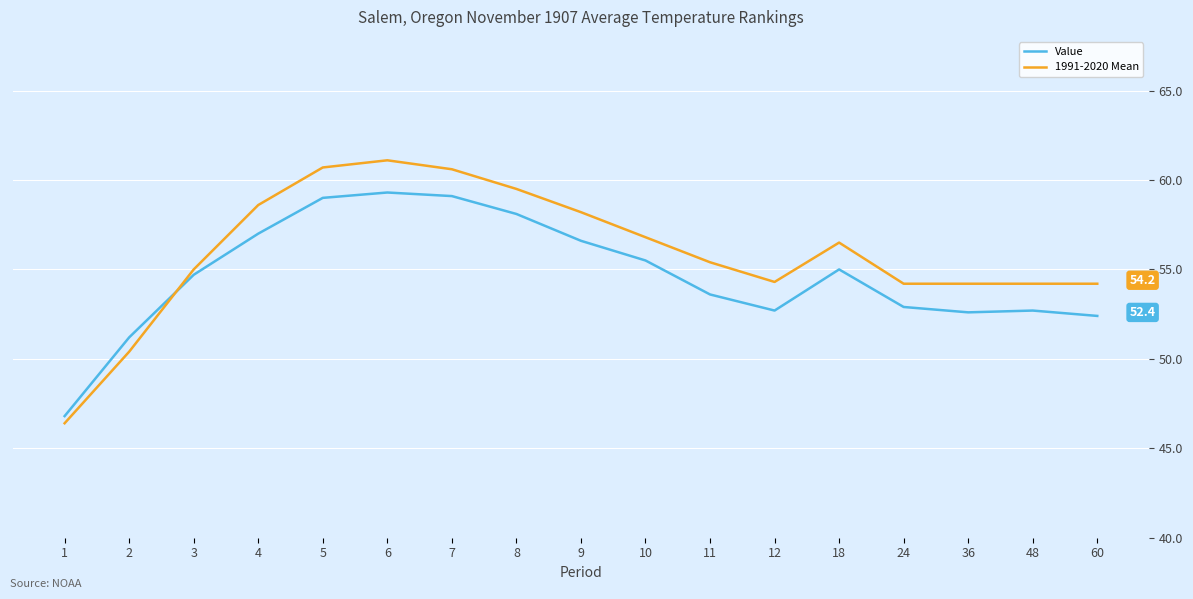

True or false: Value and 1991-2020 Mean intersect in this chart.

True